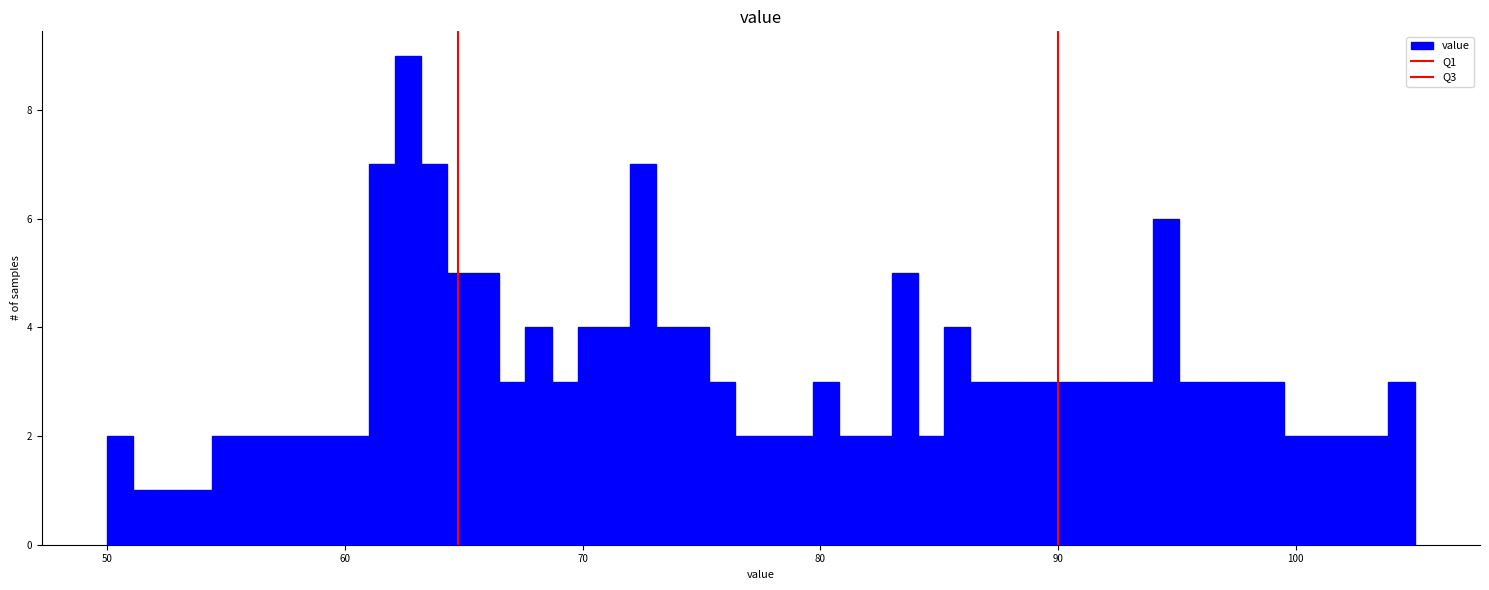

Around what value on the x-axis is the tallest bar? Give the approximate position of its centre, as read against the axis.

63